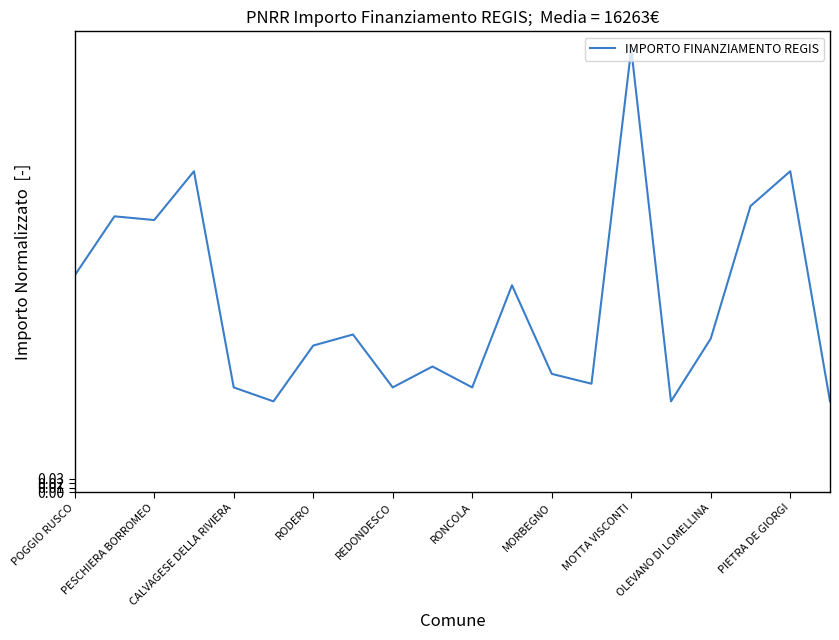

Does the chart display data point markers on the line(s)?

No